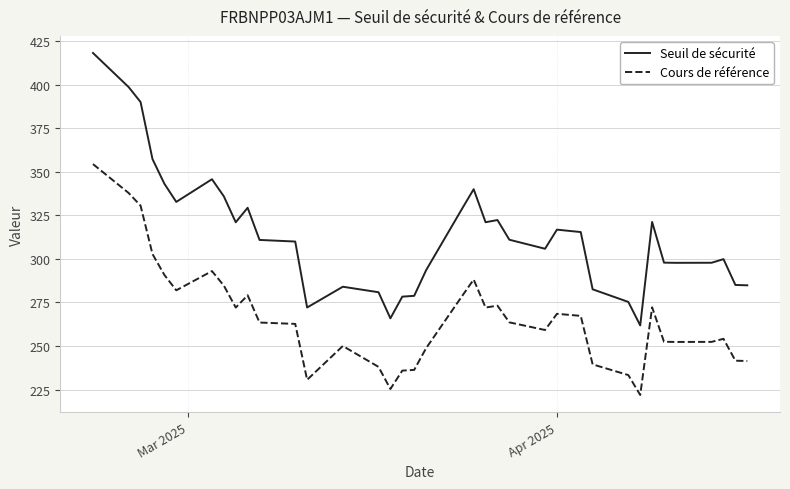

True or false: Seuil de sécurité and Cours de référence cross at least once.

False